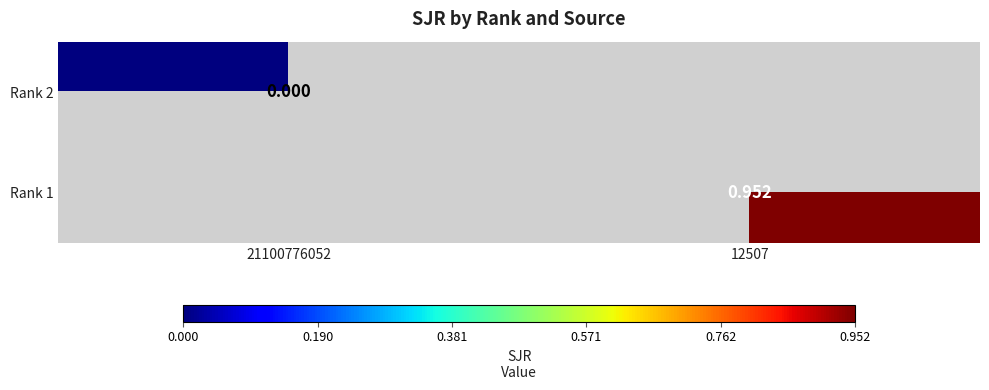

At which category does the chart reach its minimum across all series?

21100776052